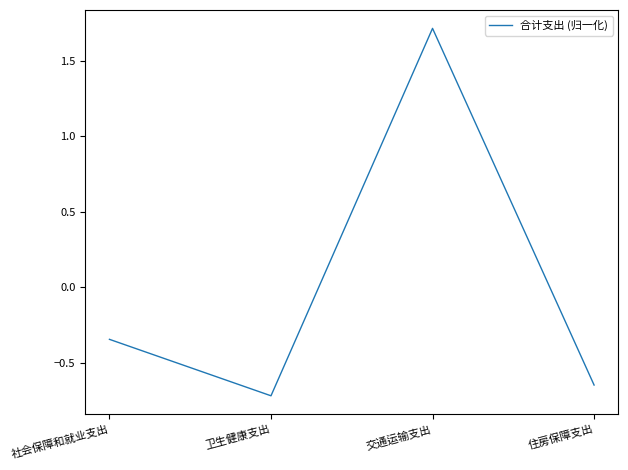

True or false: there are more than 2 points higher than both neighbors.

False